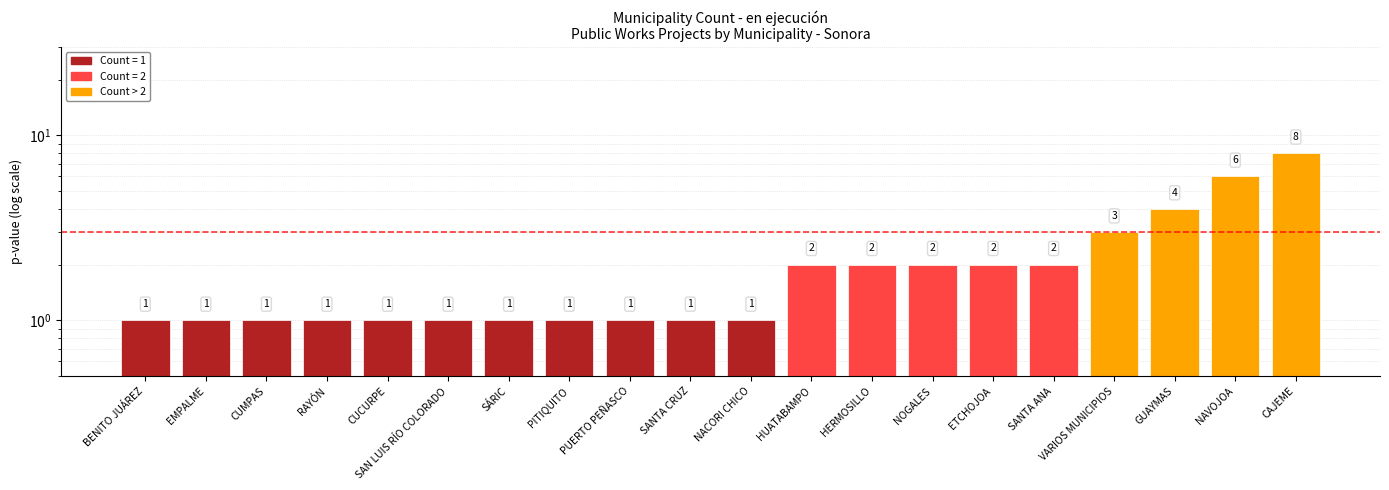

Rank the categories by value from highest to lowest.

CAJEME, NAVOJOA, GUAYMAS, VARIOS MUNICIPIOS, HUATABAMPO, HERMOSILLO, NOGALES, ETCHOJOA, SANTA ANA, BENITO JUÁREZ, EMPALME, CUMPAS, RAYÓN, CUCURPE, SAN LUIS RÍO COLORADO, SÁRIC, PITIQUITO, PUERTO PEÑASCO, SANTA CRUZ, NACORI CHICO